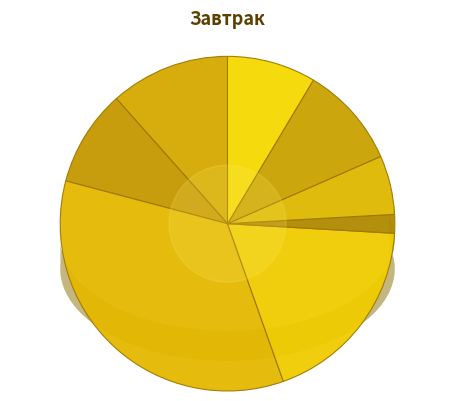

To the nearest percent, what percentage of the pie is Салат из белокочанной капусты?

12%